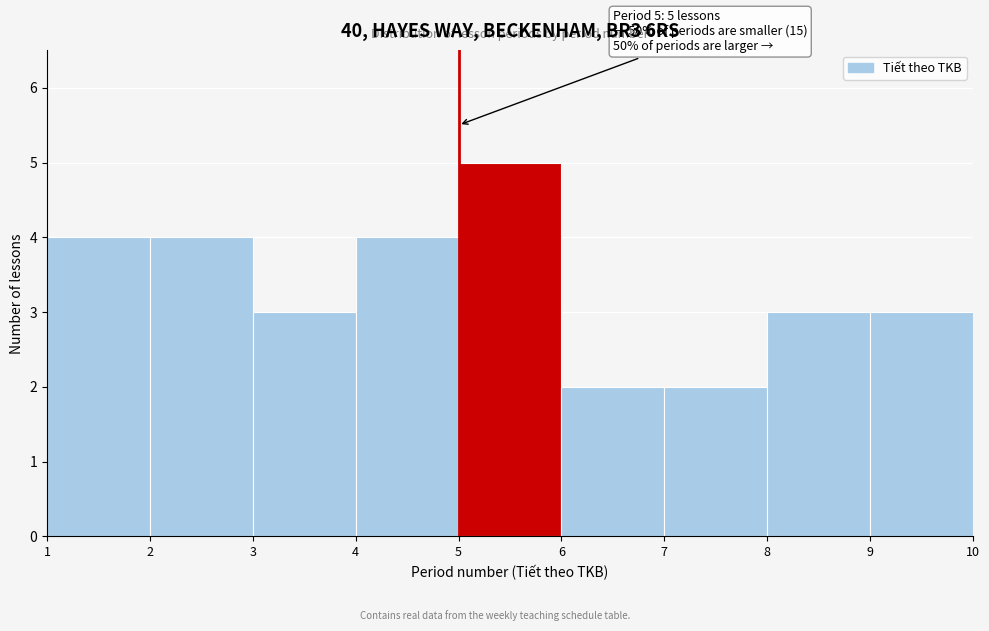

Which range on the x-axis has the tallest bar?

5 to 6